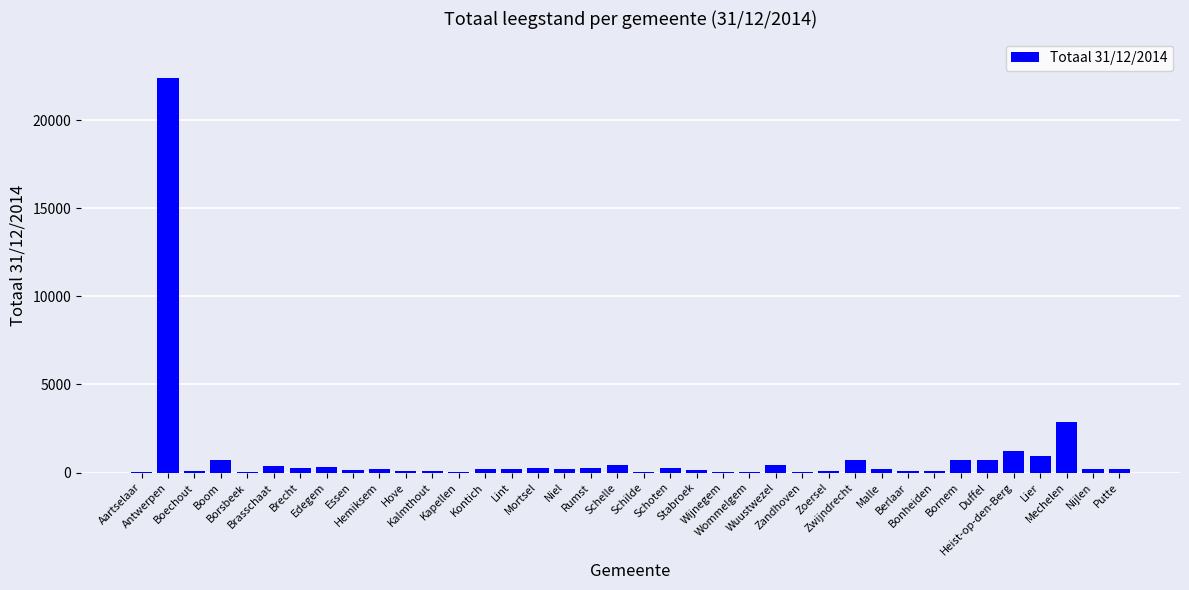

What is the label of the 22nd bar from the left?

Stabroek